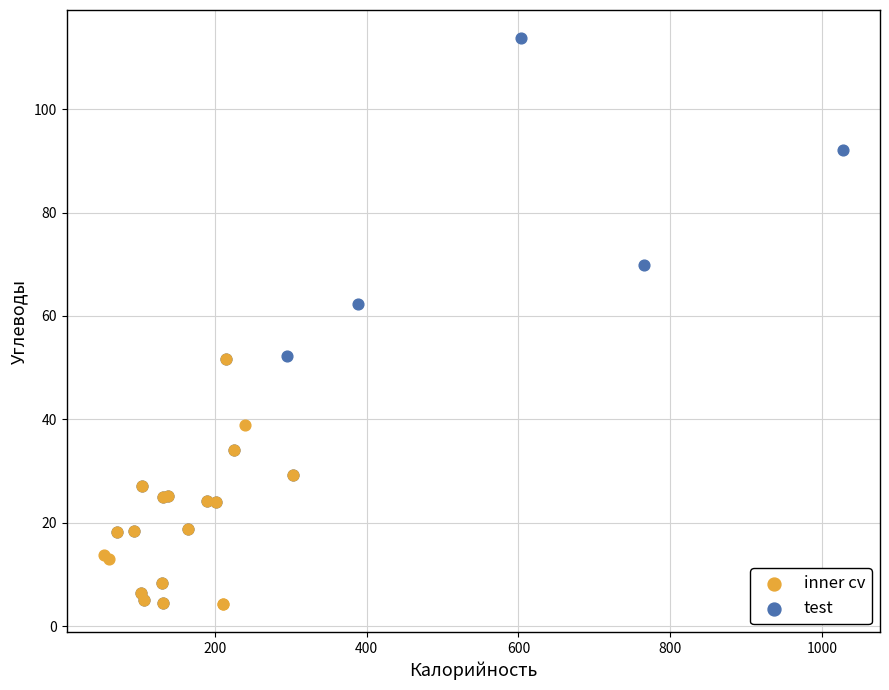

Which series has the largest Y range (max minus min)?

test